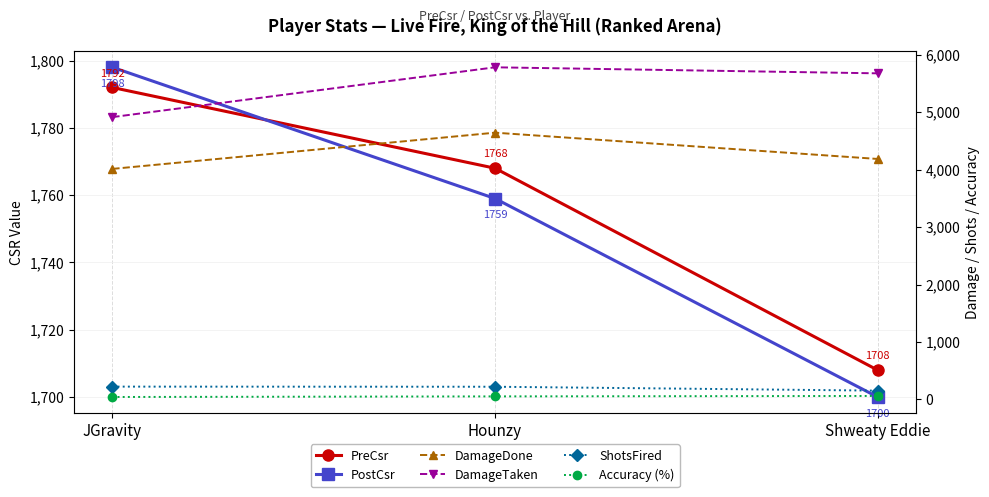

What is the maximum value for PostCsr?

1798.0